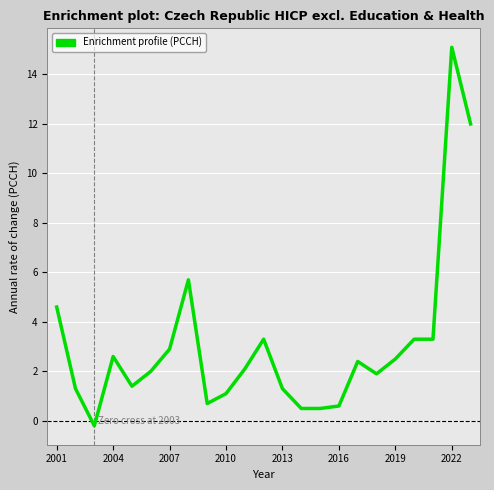

What is the difference between the maximum and minimum values?

15.3